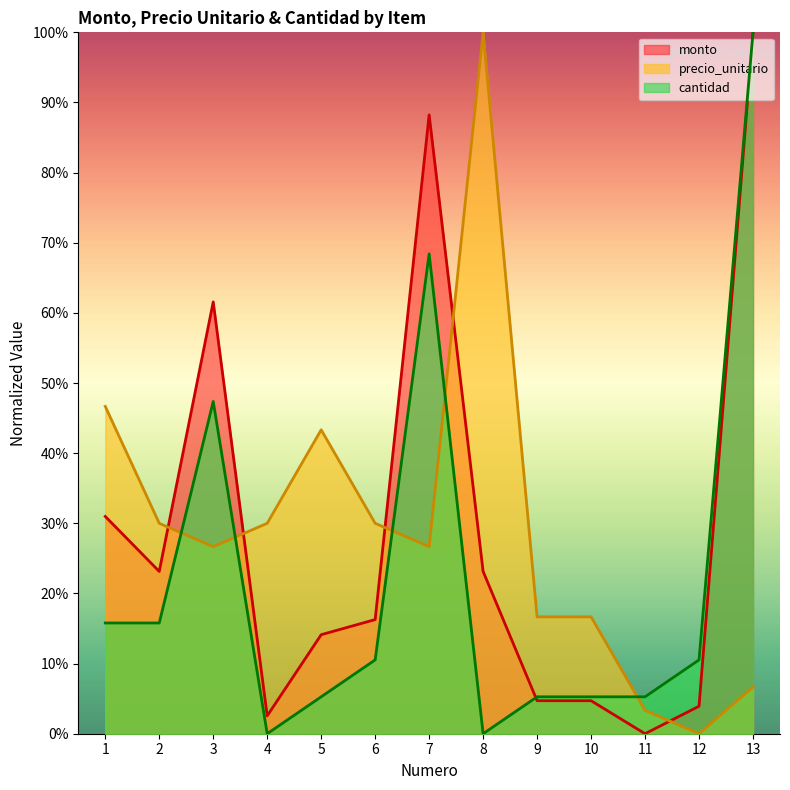

What is the maximum value for monto?

100.0